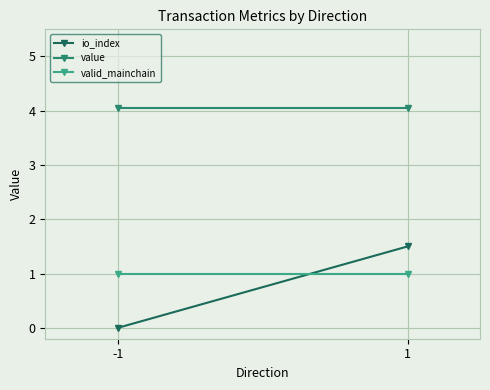

What are all the series names shown in the legend?

io_index, value, valid_mainchain